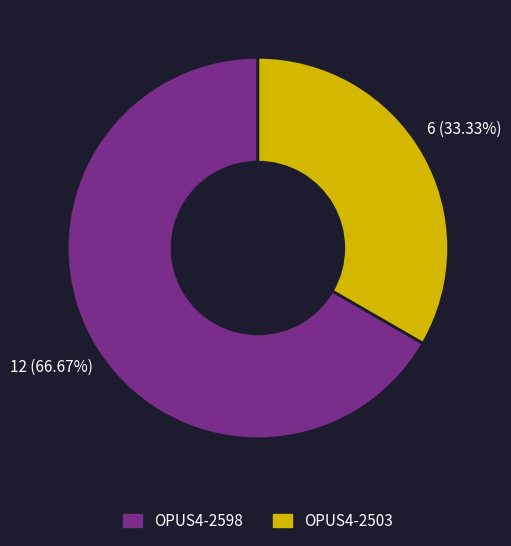

To the nearest percent, what percentage of the pie is OPUS4-2503?

33%